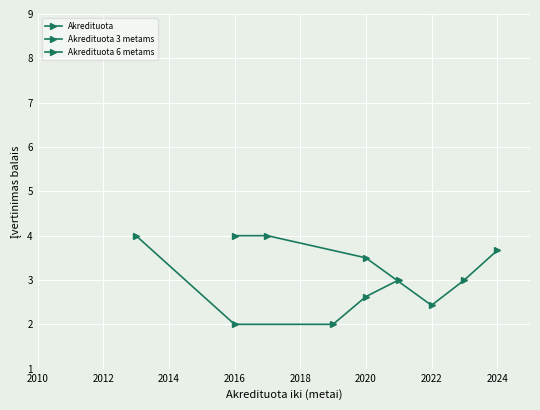

True or false: Akredituota has more than 0 points higher than both neighbors.

False